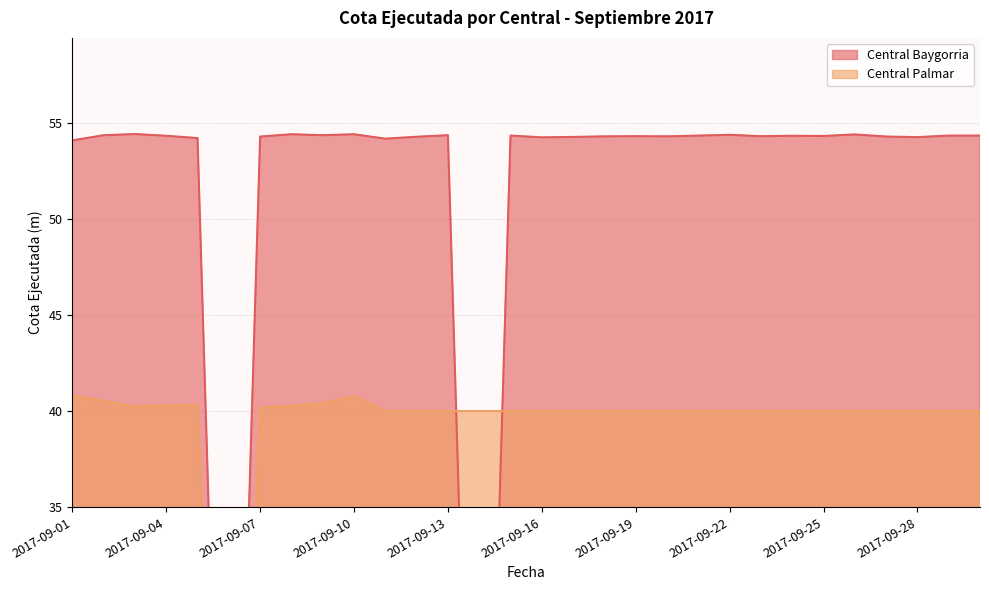

True or false: Central Palmar has a value of 27.3 at 2017-09-24.

False